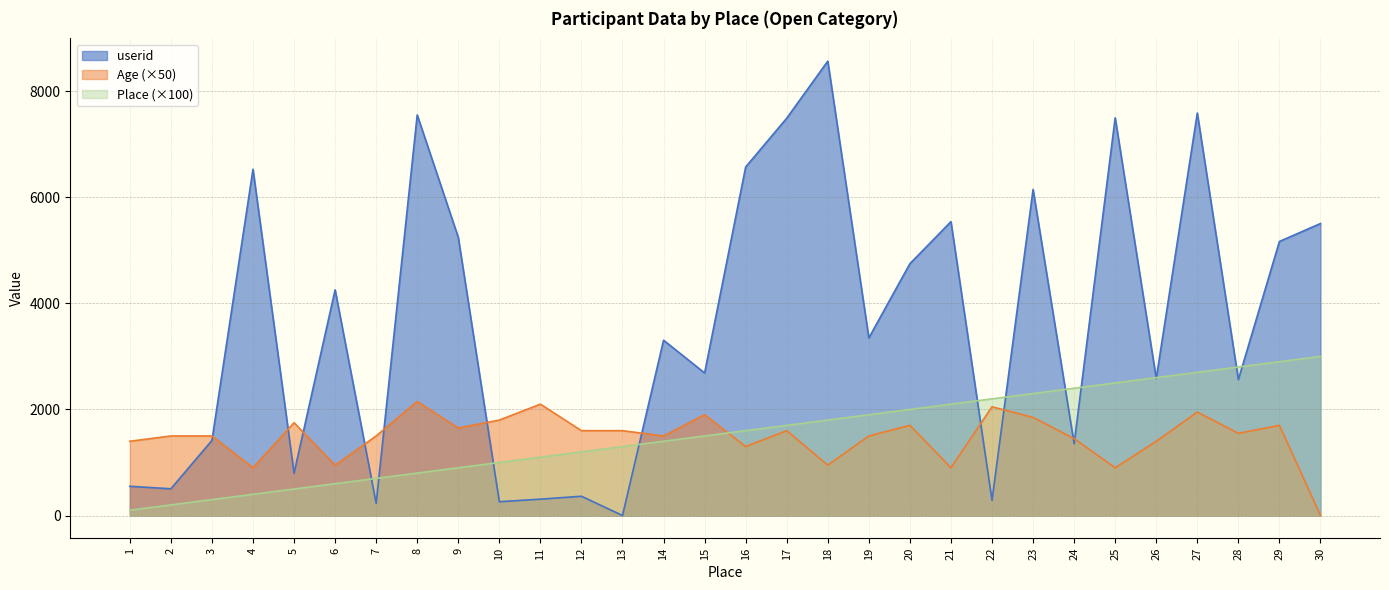

Which series has the largest range (max minus min)?

userid